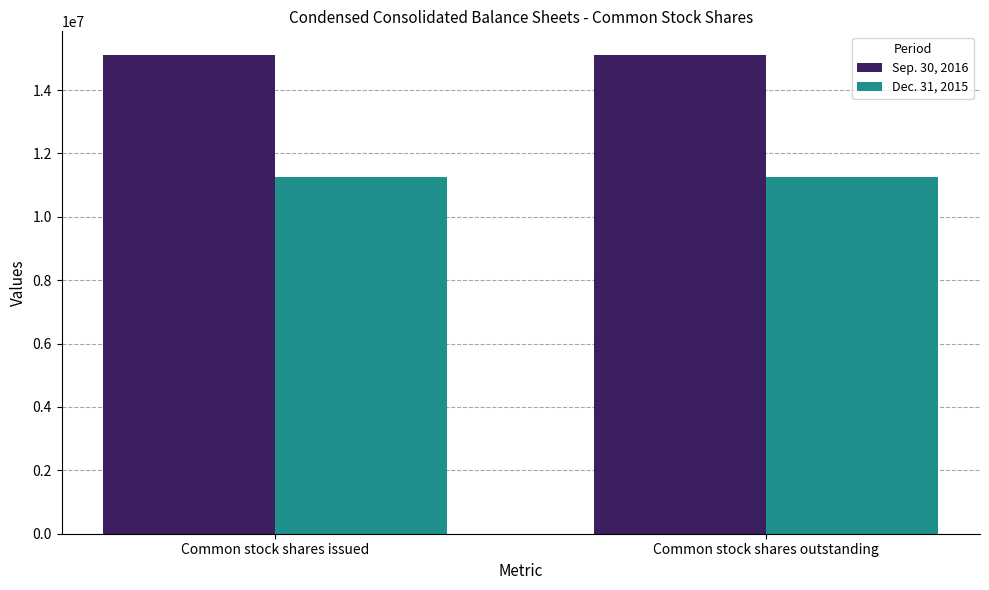

Reading left to right, list all the values displayed in this chart.

Sep. 30, 2016: Common stock shares issued=15099845	Common stock shares outstanding=15099845
Dec. 31, 2015: Common stock shares issued=11261959	Common stock shares outstanding=11261959